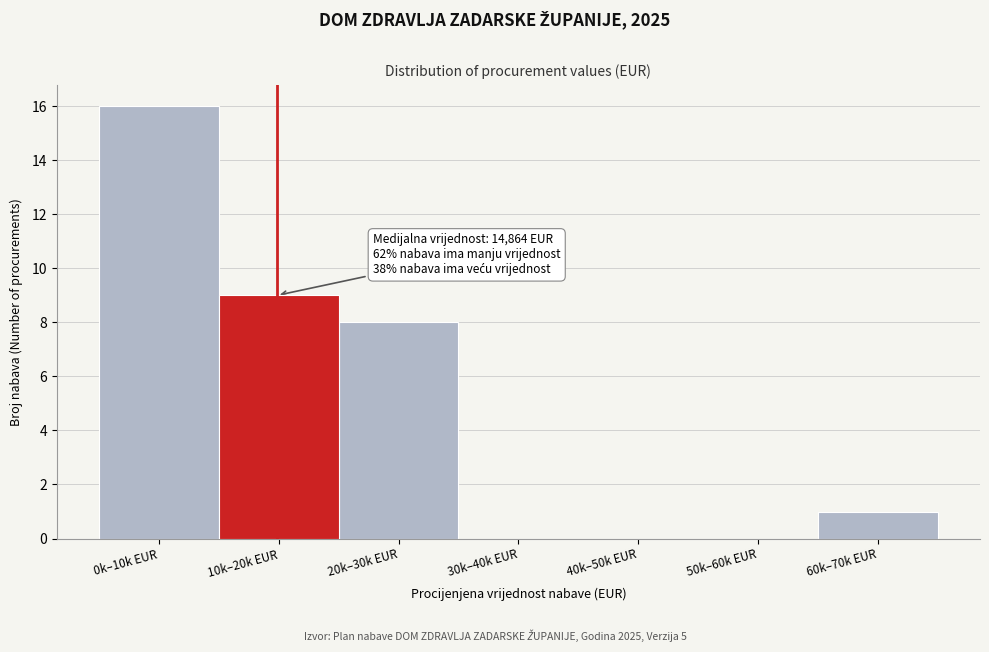

Reading left to right, list all the values displayed in this chart.

0k–10k EUR=16	10k–20k EUR=9	20k–30k EUR=8	30k–40k EUR=0	40k–50k EUR=0	50k–60k EUR=0	60k–70k EUR=1